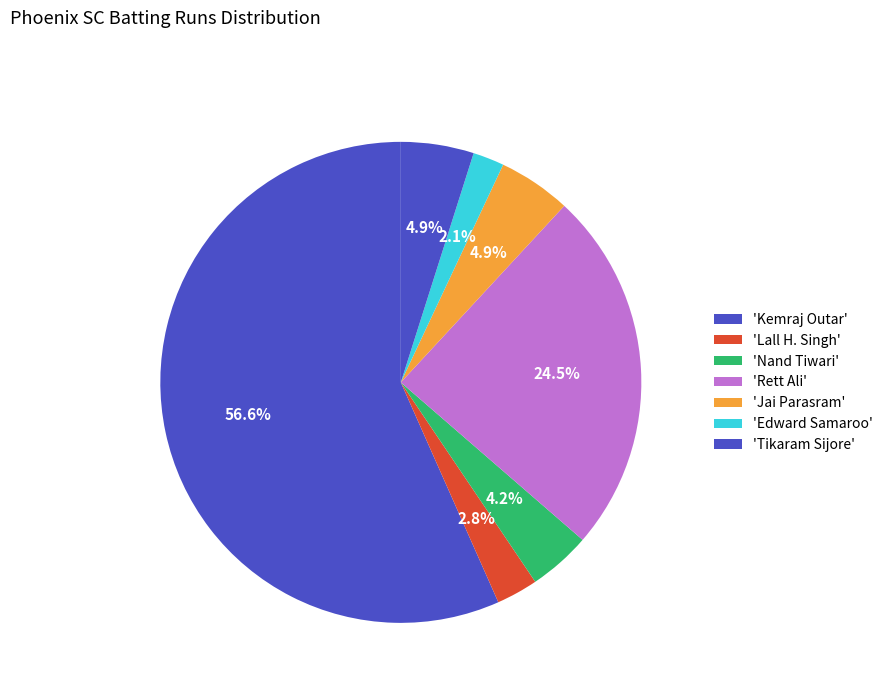

Which category accounts for the majority?

Kemraj Outar